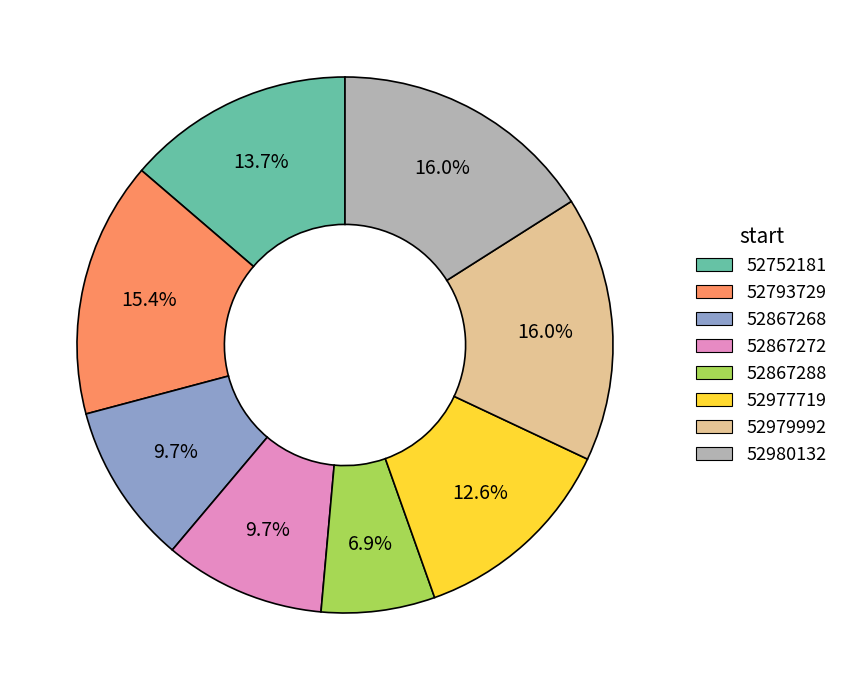

The 52867272 slice represents 10% of the pie. True or false?

True